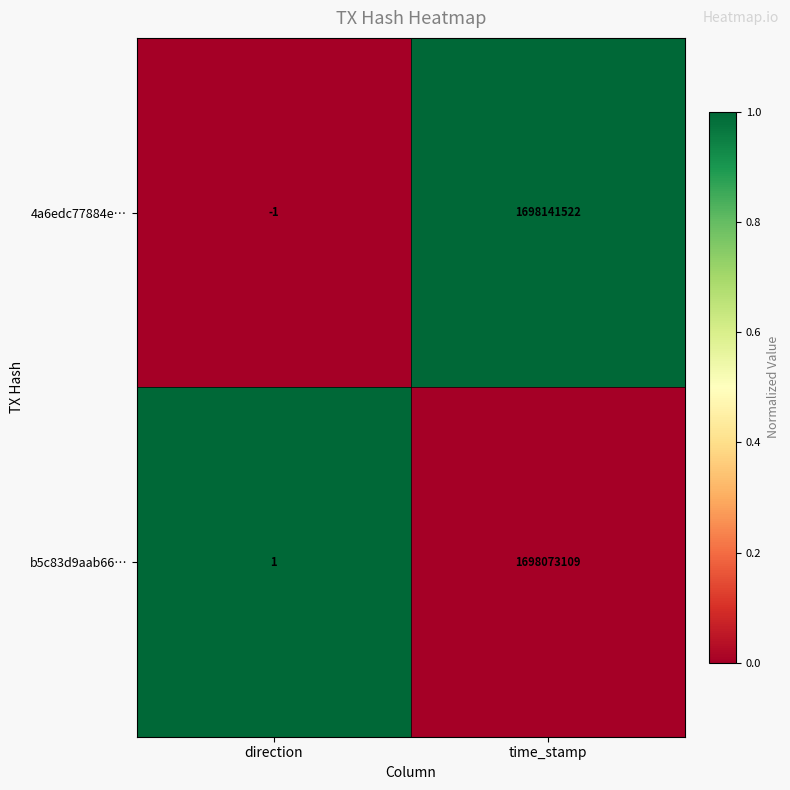

Rank the categories by b5c83d9aab66… value from highest to lowest.

time_stamp, direction